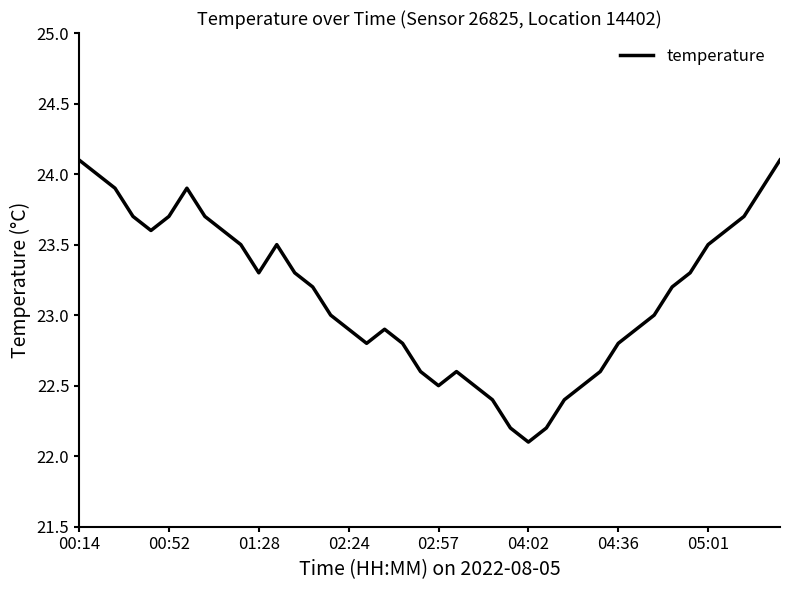

What is the maximum value shown in the chart?

24.1